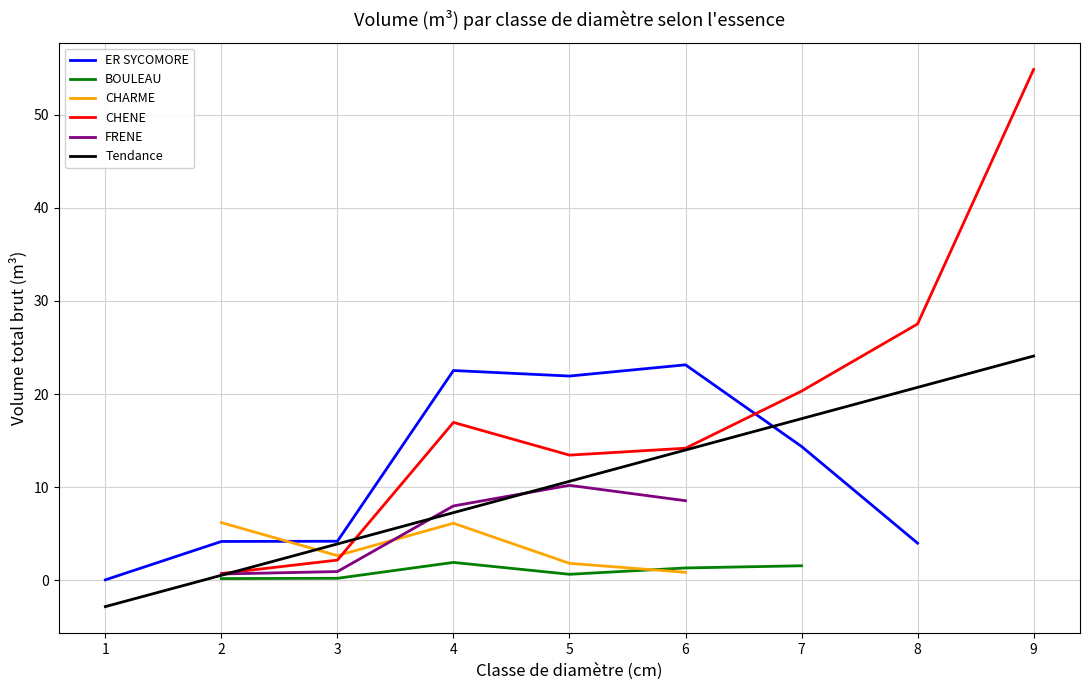

Which series ends up on top after the final intersection of FRENE and CHARME?

FRENE